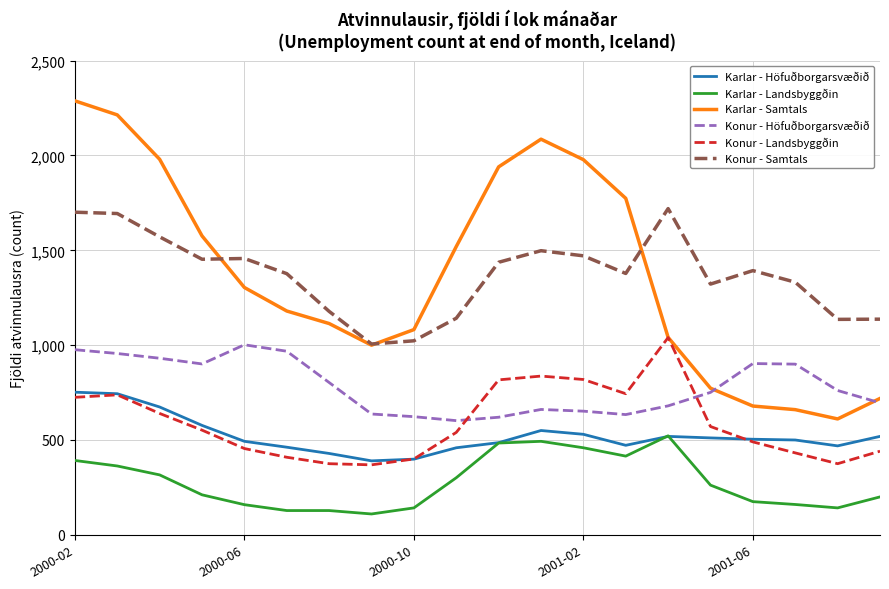

True or false: Karlar - Höfuðborgarsvæðið and Konur - Samtals intersect in this chart.

False